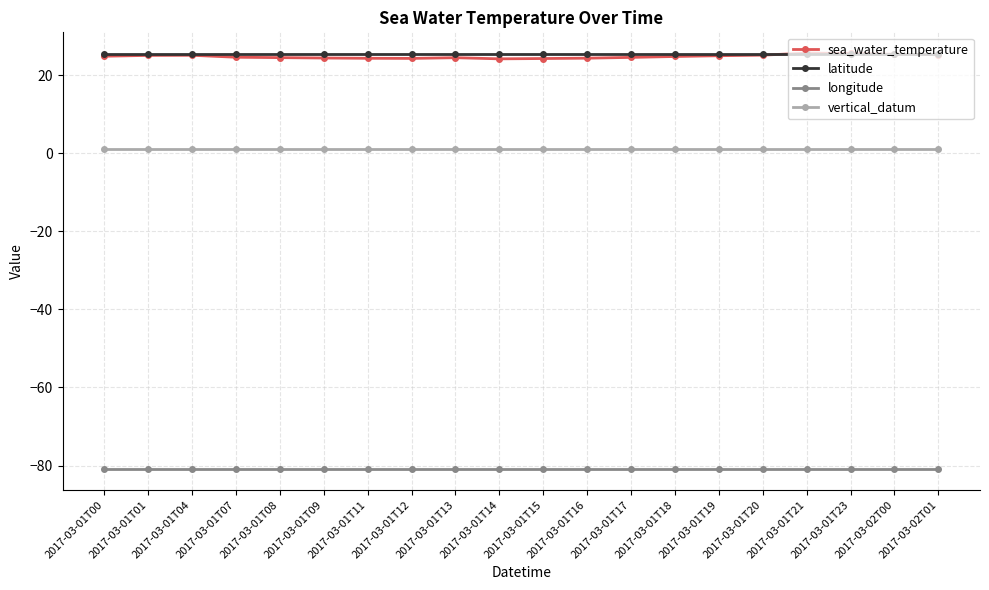

Is the value of longitude at 2017-03-02T01 greater than the value of vertical_datum at 2017-03-02T00?

No